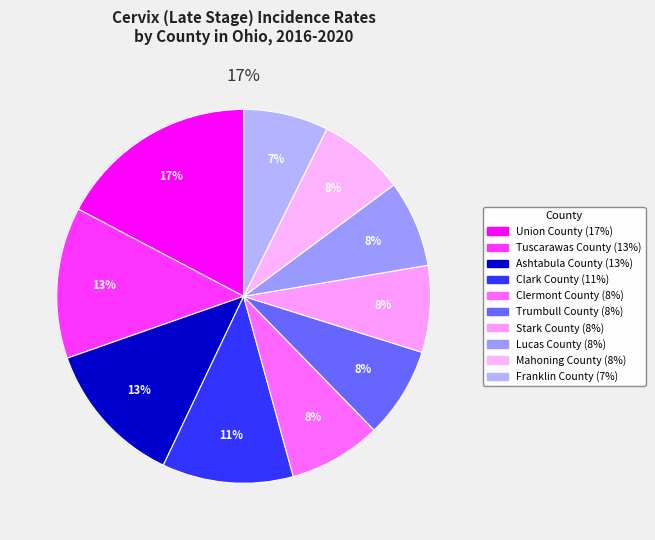

To the nearest percent, what percentage of the pie is Union County?

17%